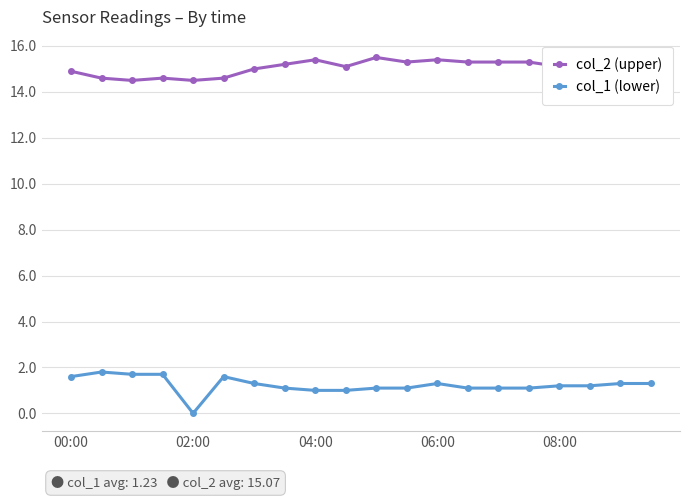

Rank the series by their average value, from lowest to highest.

col_1 (lower), col_2 (upper)